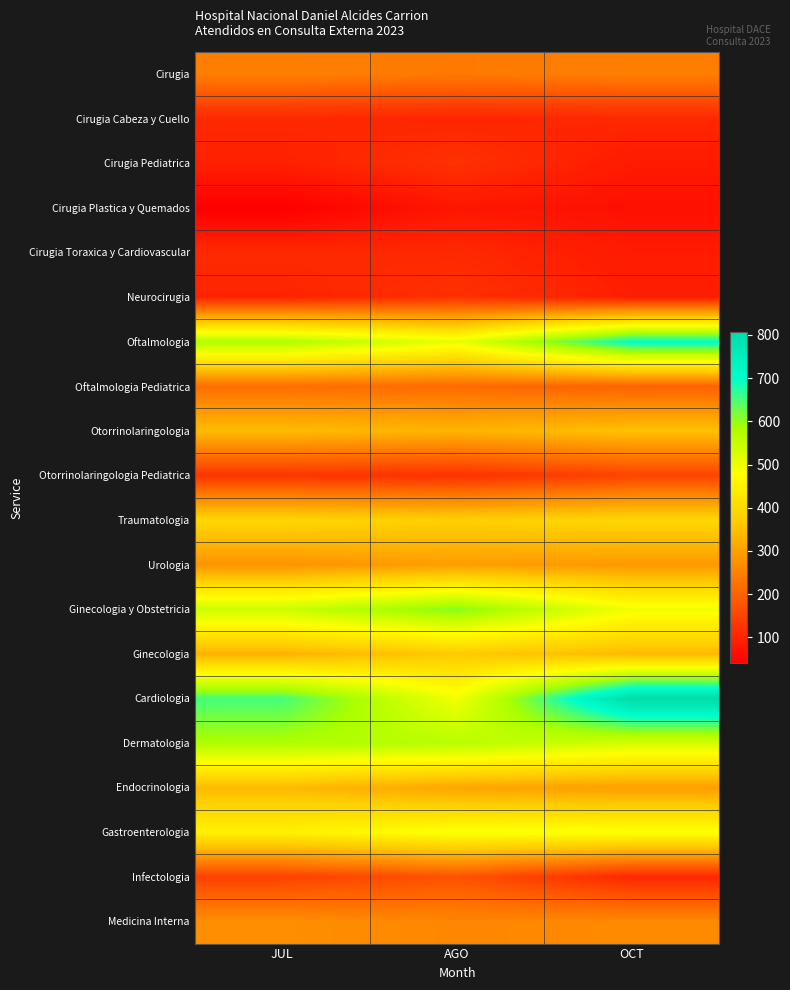

Between JUL and OCT, which series saw the biggest shift?

Cardiologia